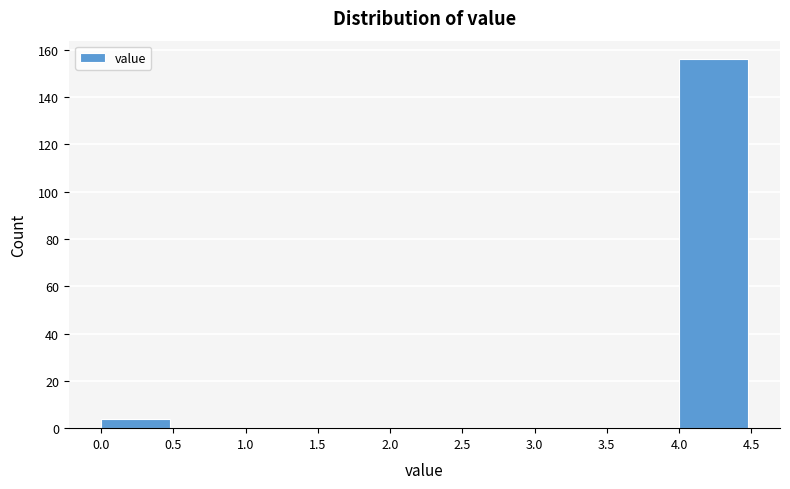

What is the height of the bar covering 0.0 to 0.5 on the x-axis? The values are not printed on the chart, so give them approximately, as read against the axis.

4